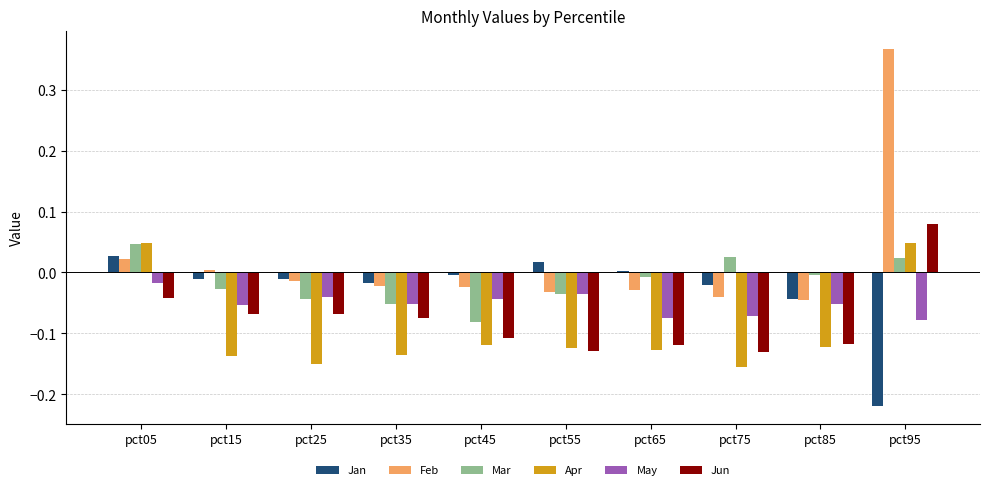

What is the total value across all series at pct65?

-0.4